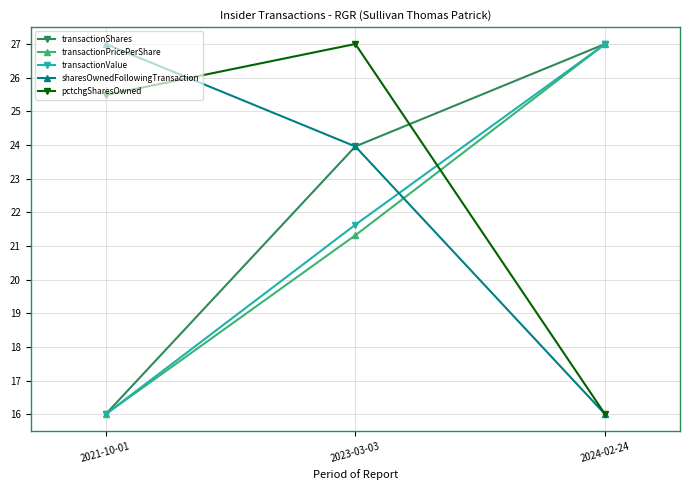

At which label does pctchgSharesOwned reach its peak?

2023-03-03